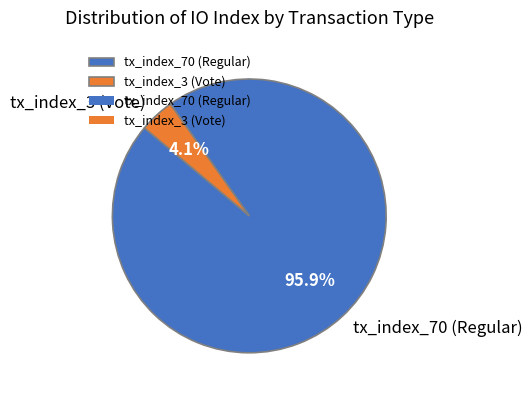

To the nearest percent, what percentage of the pie is tx_index_3 (Vote)?

4%